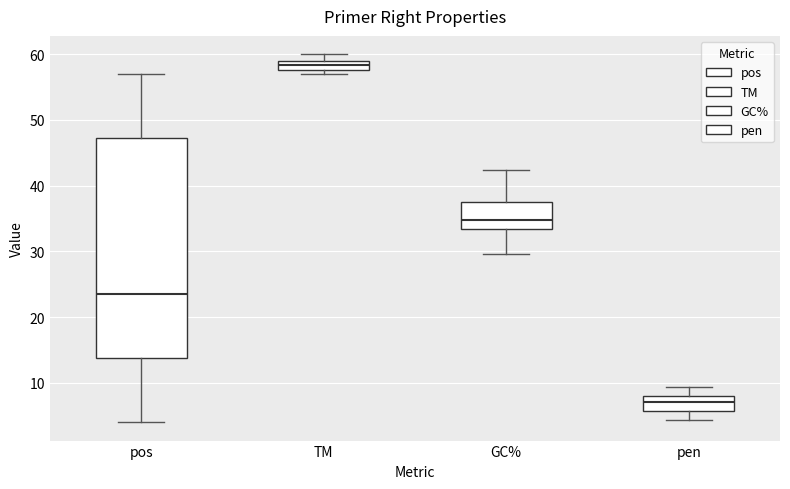

Comparing the boxes themselves (not the whiskers), which one is the tallest?

pos